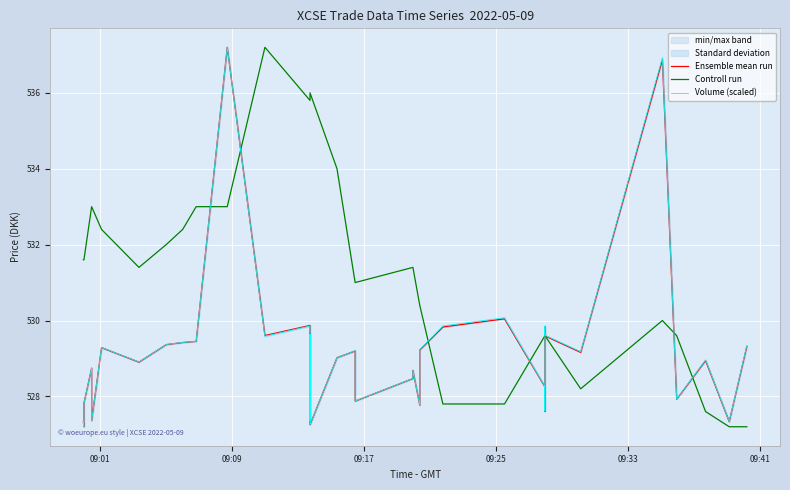

Is the value of Ensemble mean run at 14 greater than the value of Controll run at 09:01?

No